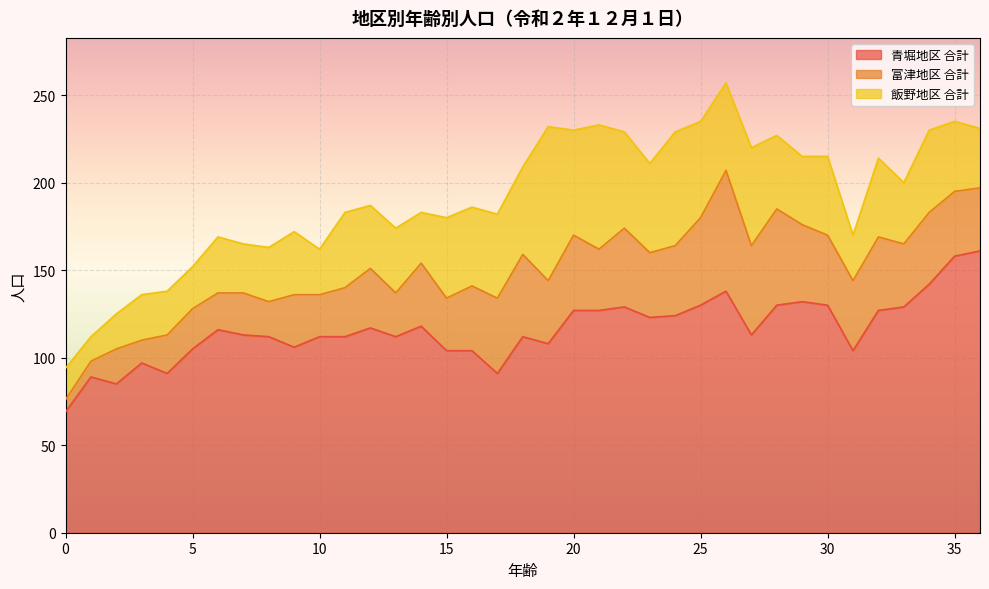

How many data points in 飯野地区 合計 are less than 40?

18